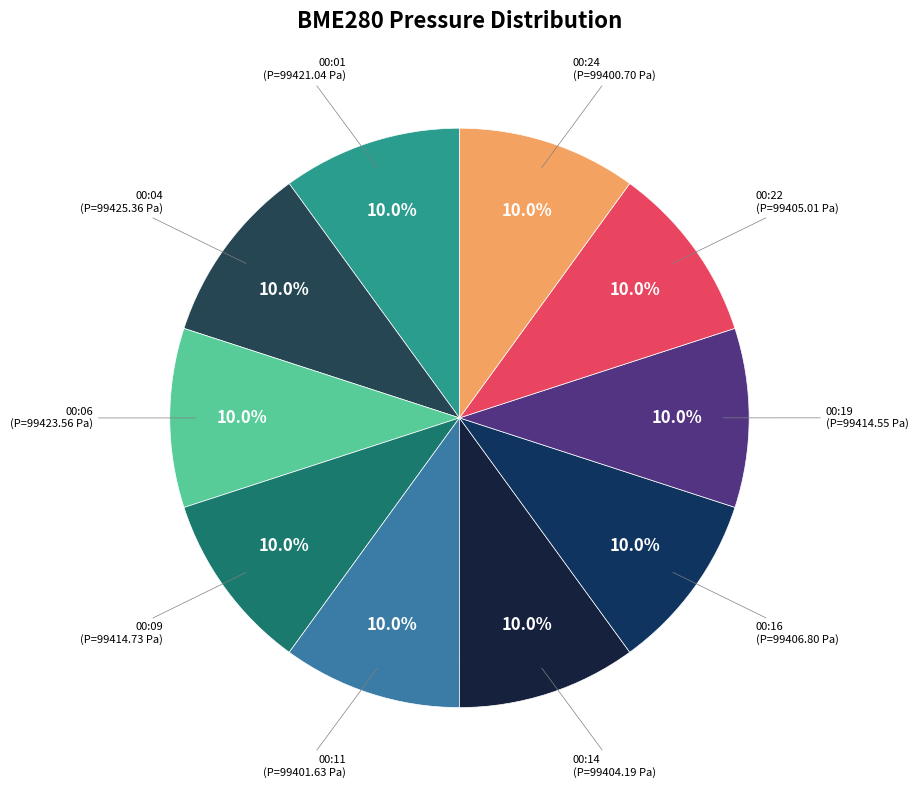

To the nearest percent, what is the average slice percentage?

10%